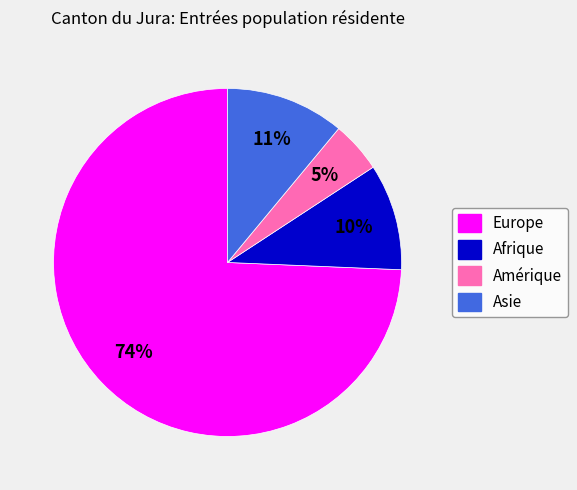

Rank the categories by value from highest to lowest.

Europe, Asie, Afrique, Amérique